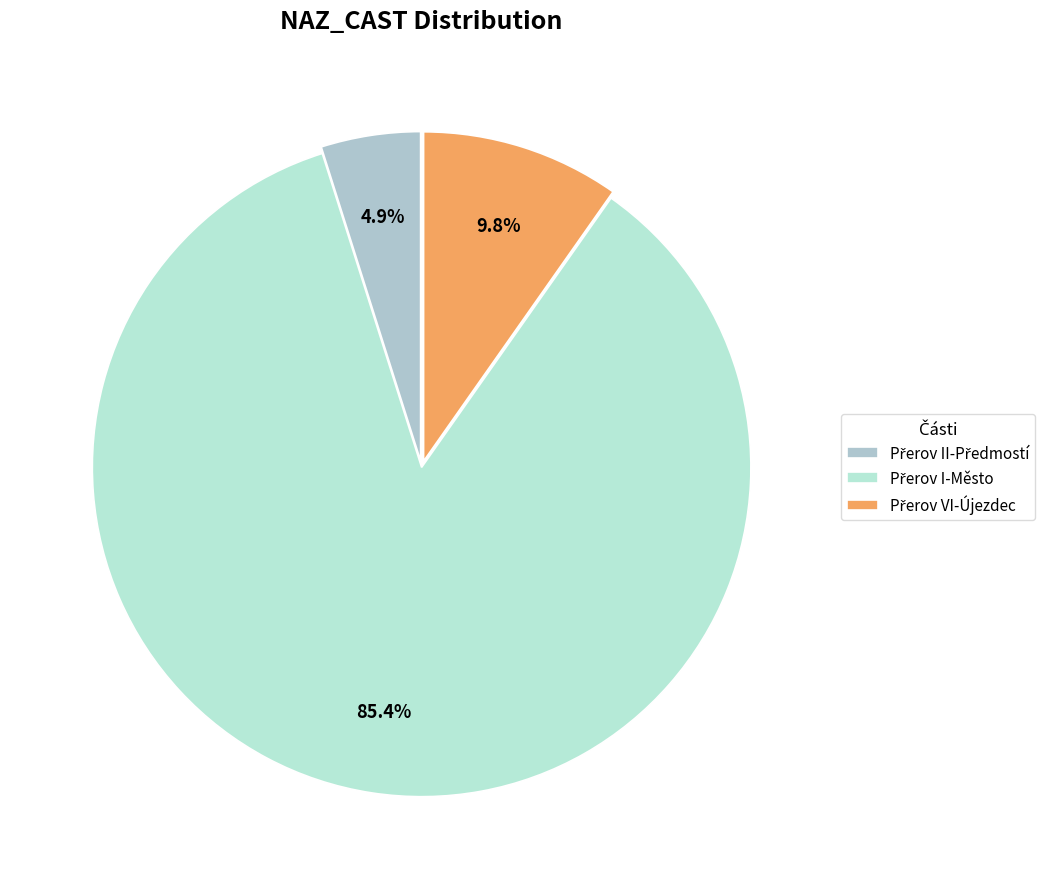

What percentage is the Přerov II-Předmostí slice, to the nearest percent?

5%